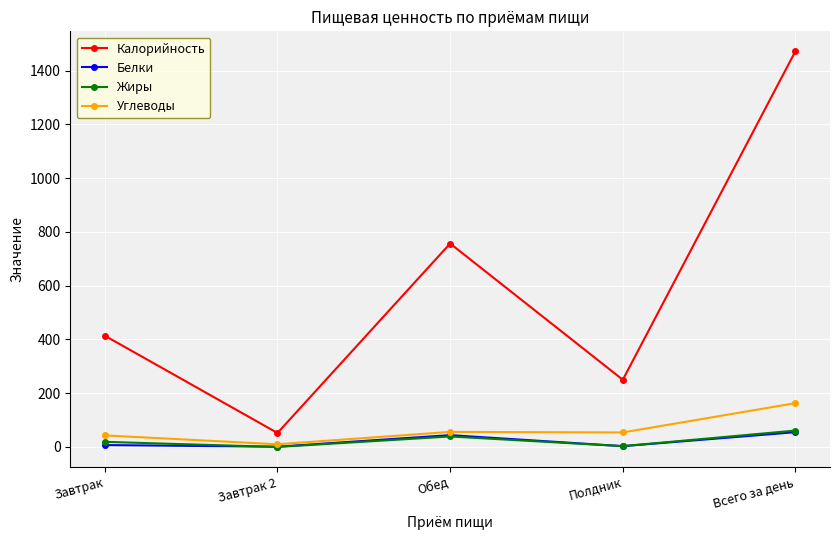

Is it true that Калорийность equals 250 at Полдник?

True